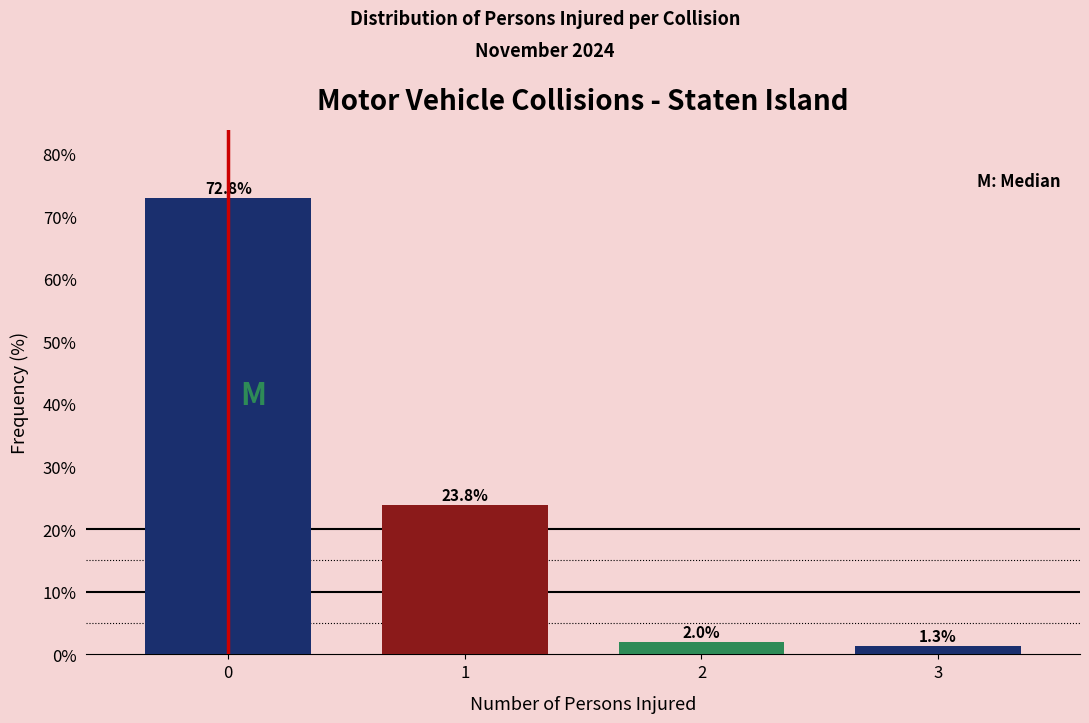

Reading left to right, extract all data points from this chart.

72.8	23.8	2.0	1.3